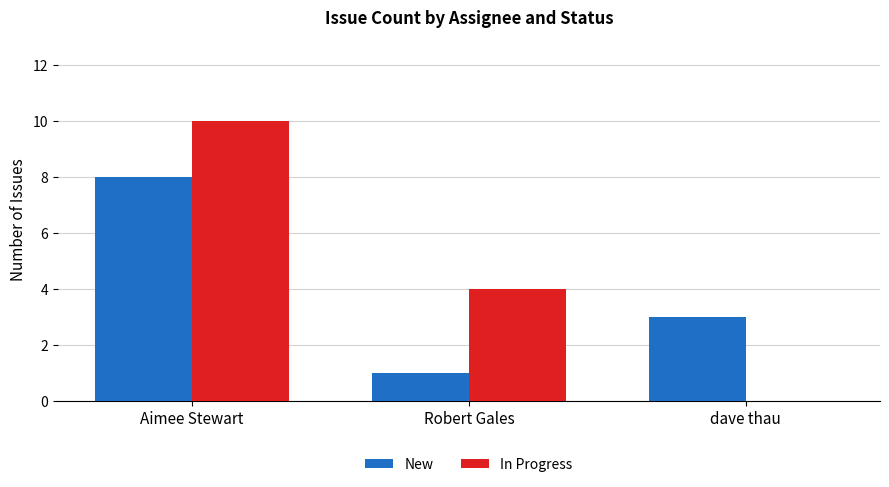

Which category has the highest value across all series?

Aimee Stewart